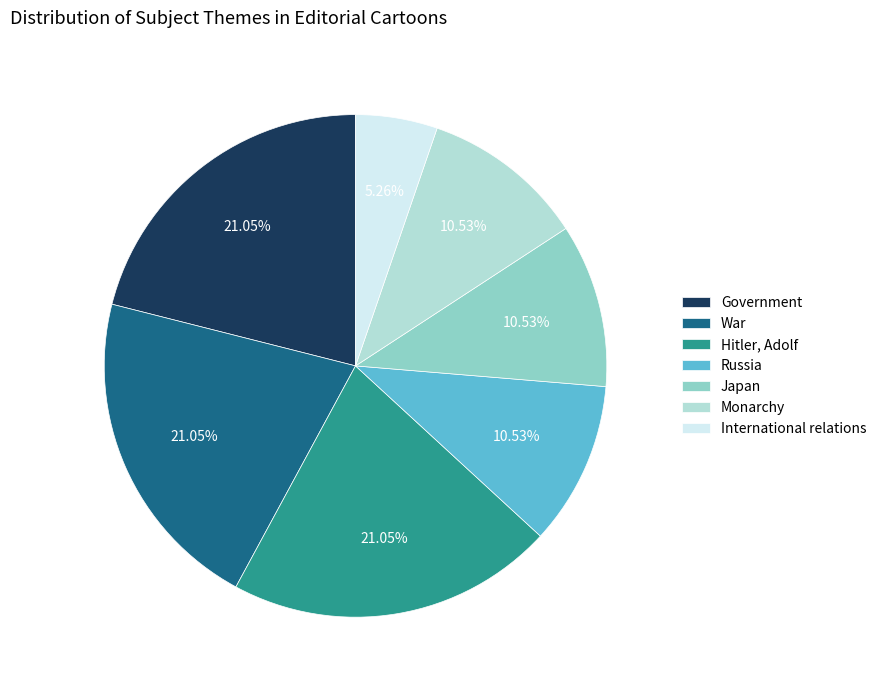

What percentage do Japan and Monarchy together represent?

21.1%